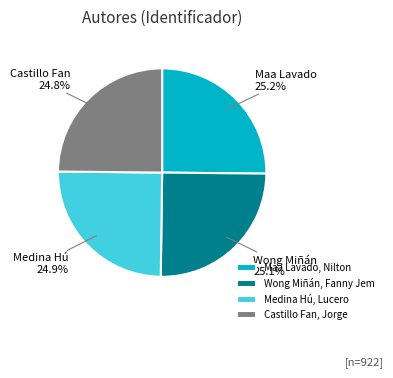

Rank the categories by value from lowest to highest.

Castillo Fan, Jorge, Medina Hú, Lucero, Wong Miñán, Fanny Jem, Maa Lavado, Nilton